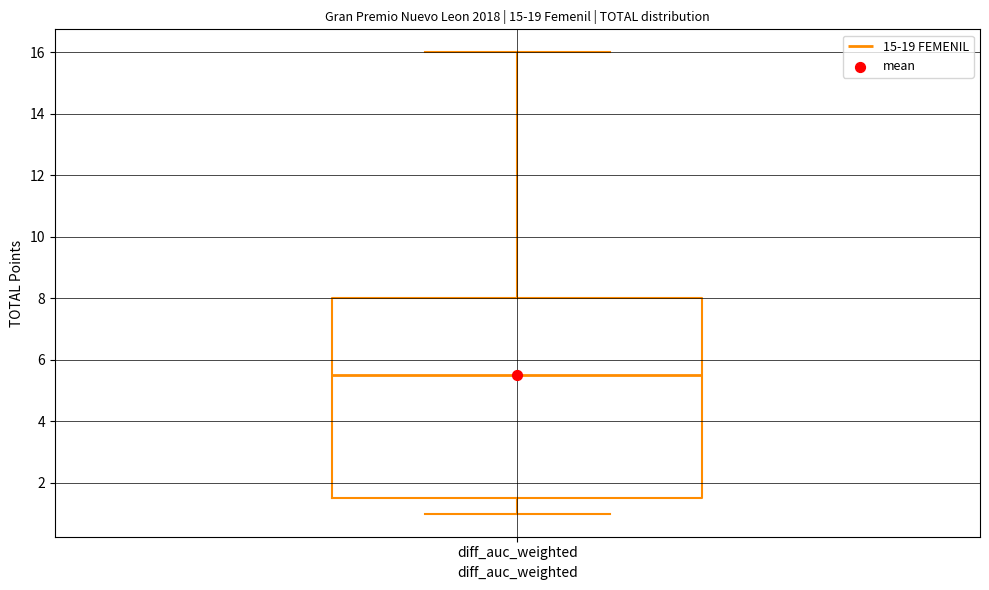

Read this box plot against the y-axis: the position of the median line, the range covered by the box, and the ends of both whiskers. The values are not printed on the chart, so give them approximately, as read against the axis.

median 5.6, box 1.6 to 8.0, whiskers 1.0 to 16.0